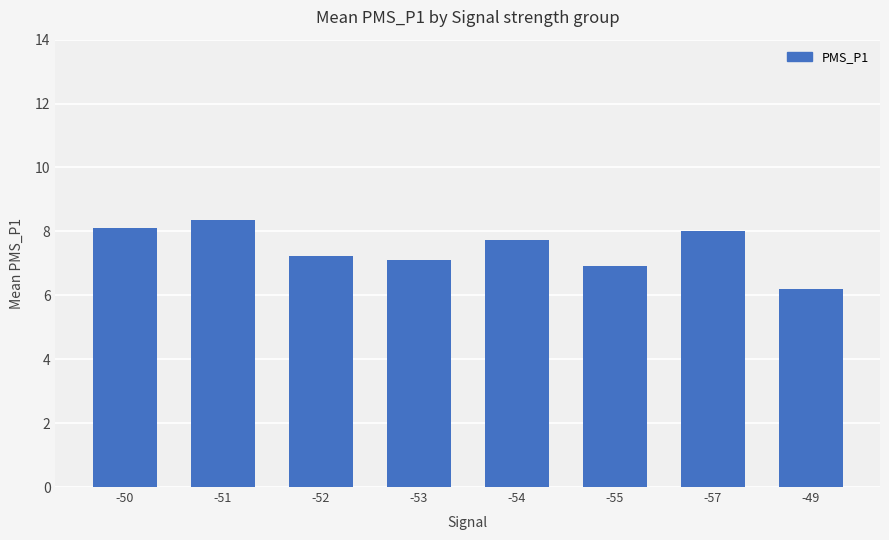

What value does the data have at -55?

6.9